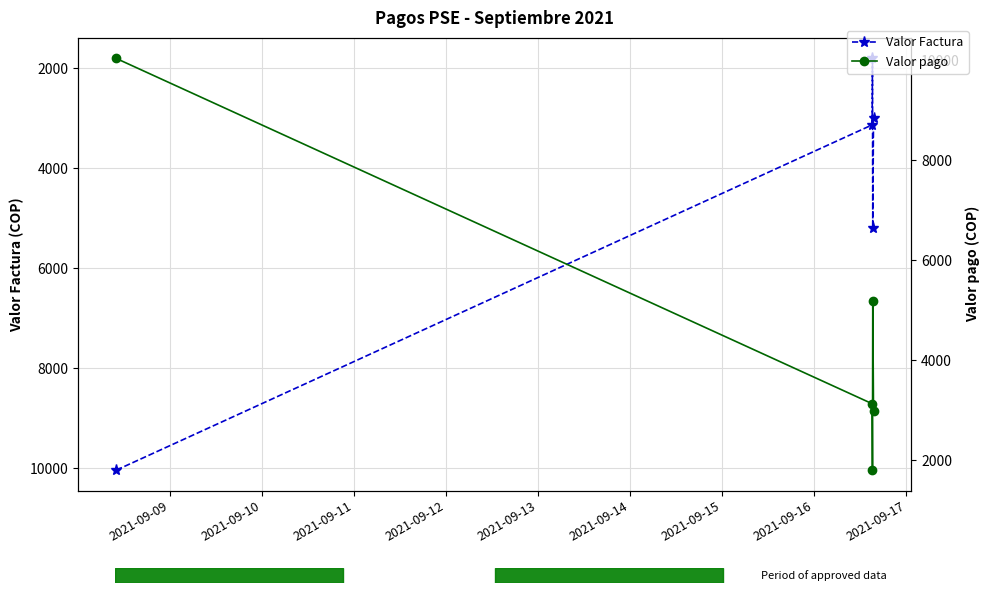

Which series has the widest spread of values?

Valor Factura